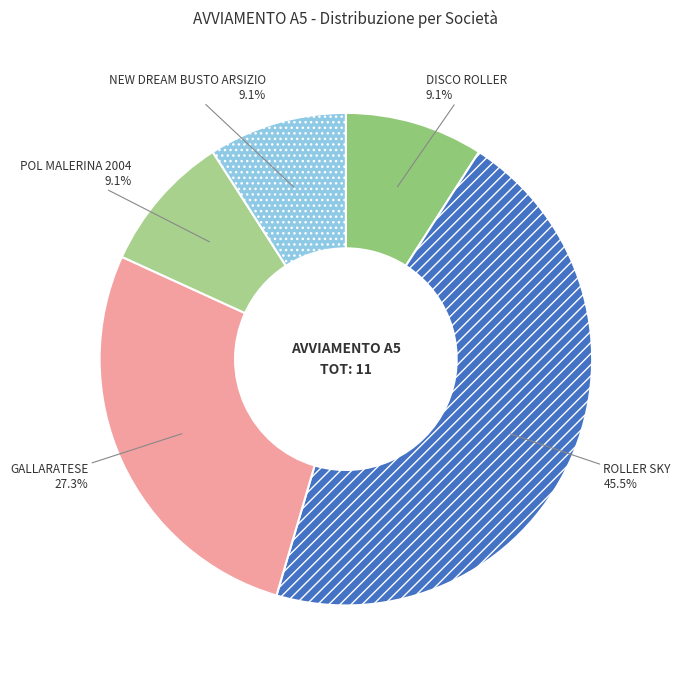

Is NEW DREAM BUSTO ARSIZIO the majority of the pie?

No